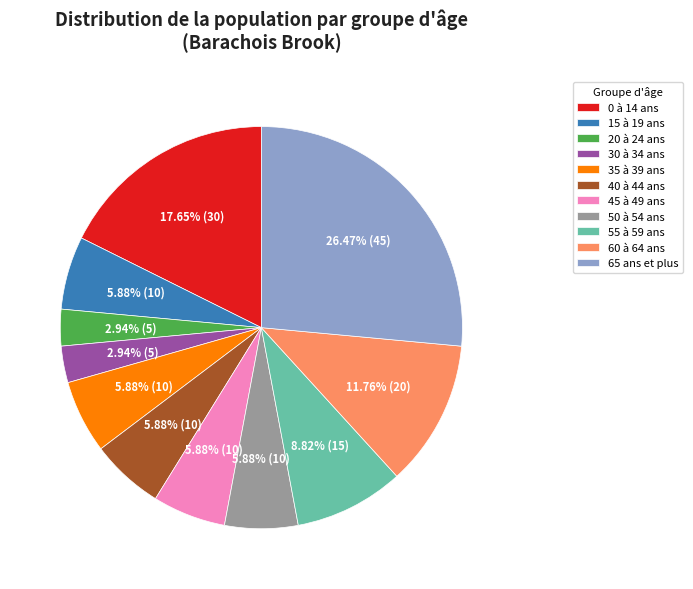

What percentage is NOT represented by 55 à 59 ans?

91.2%